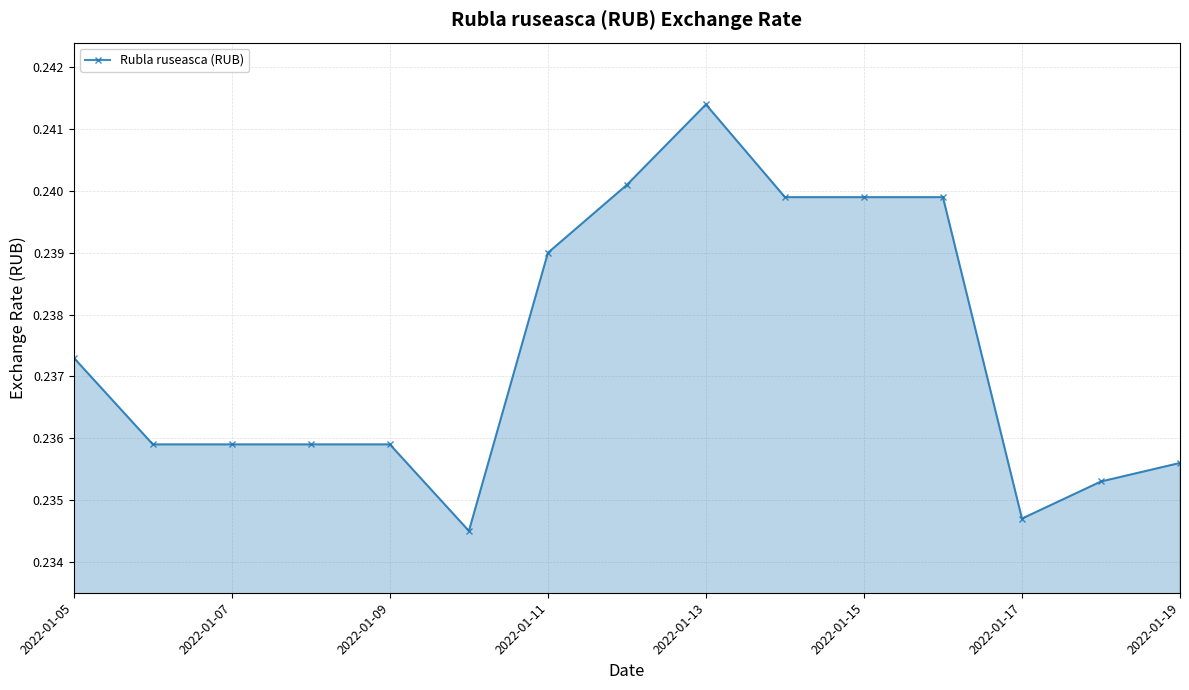

What is the sum of all values?

3.6